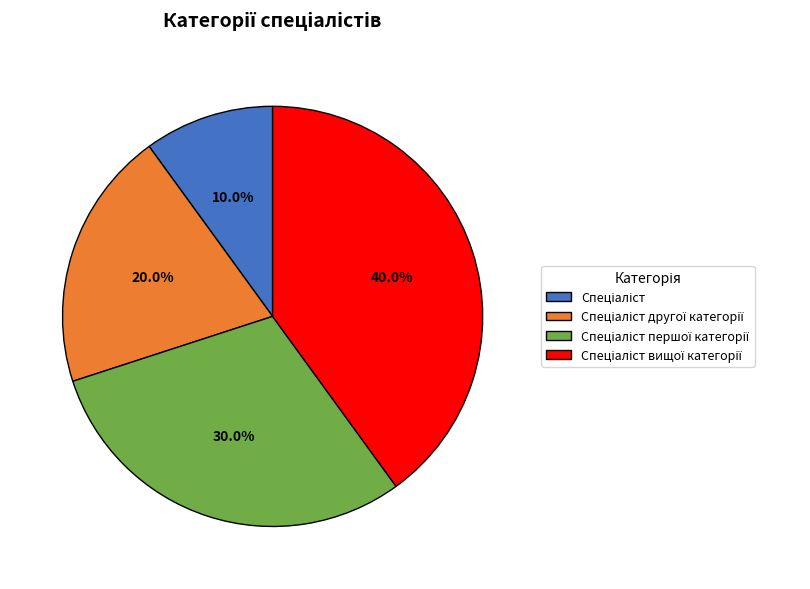

Is there any slice that represents more than half of the pie?

No